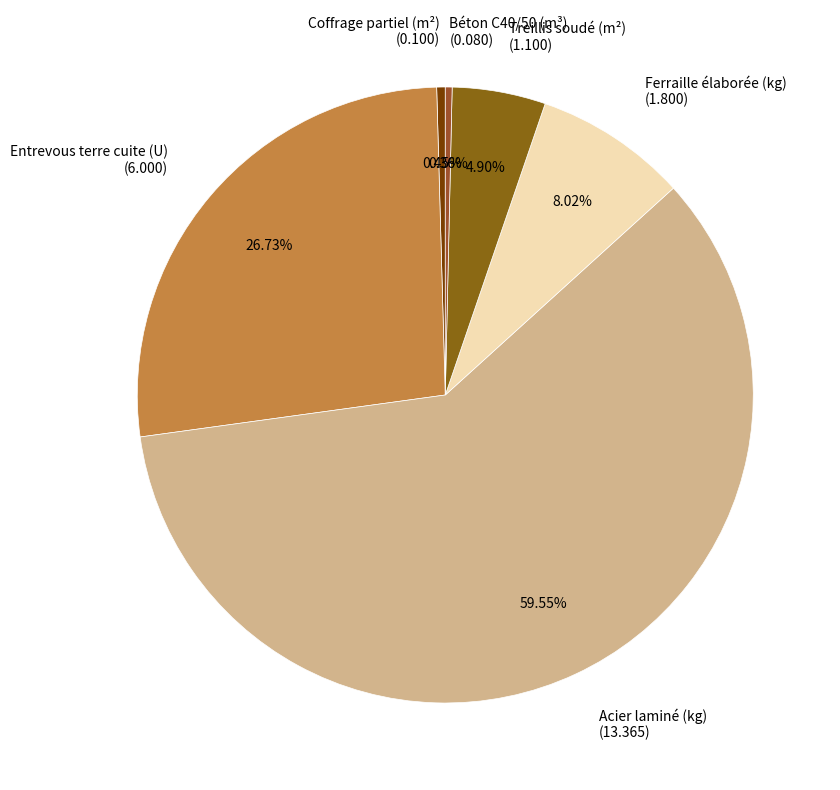

Which category has the biggest portion of the pie?

Acier laminé (kg)